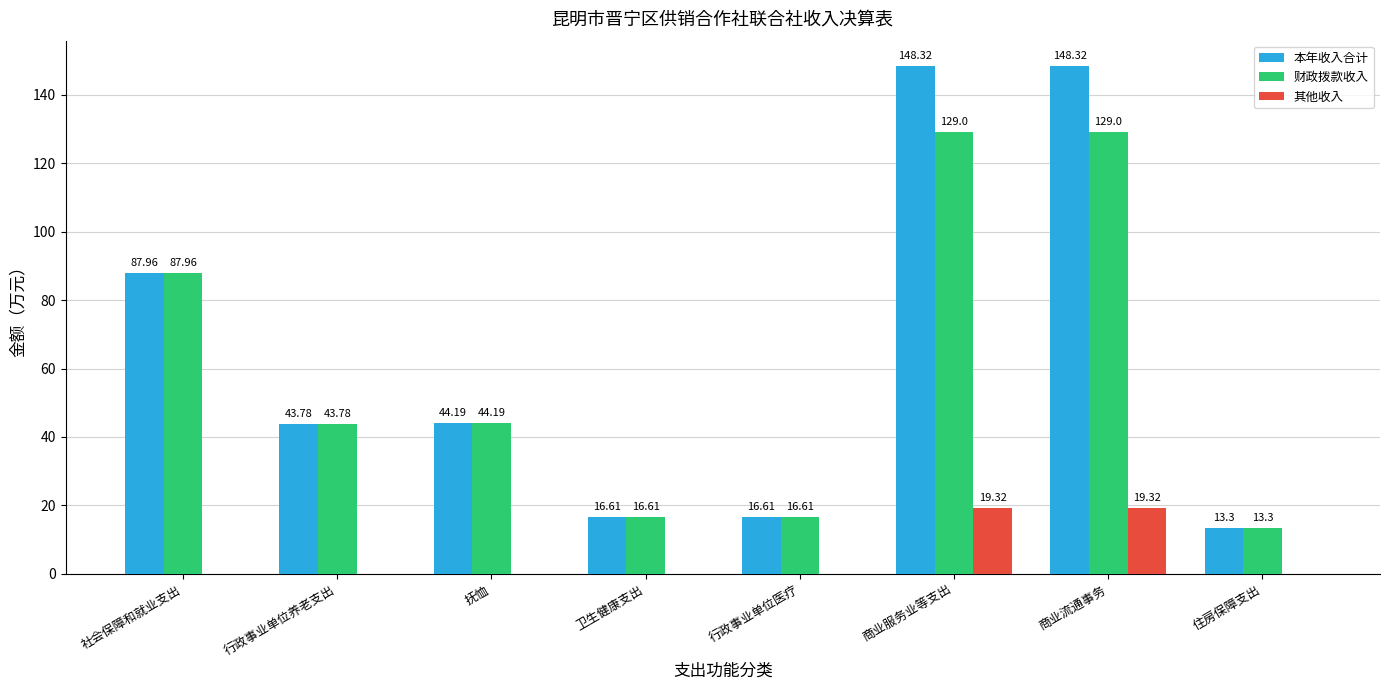

Between 行政事业单位养老支出 and 商业服务业等支出, which series saw the biggest shift?

本年收入合计